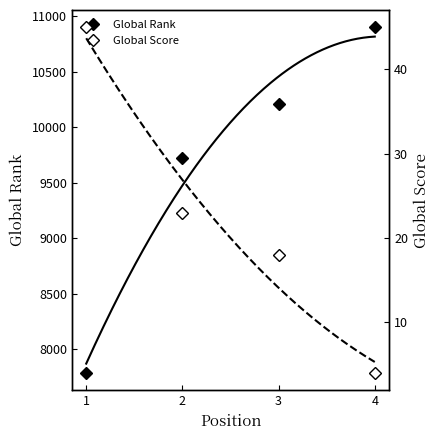

What are all the series names shown in the legend?

Global Rank, Global Score